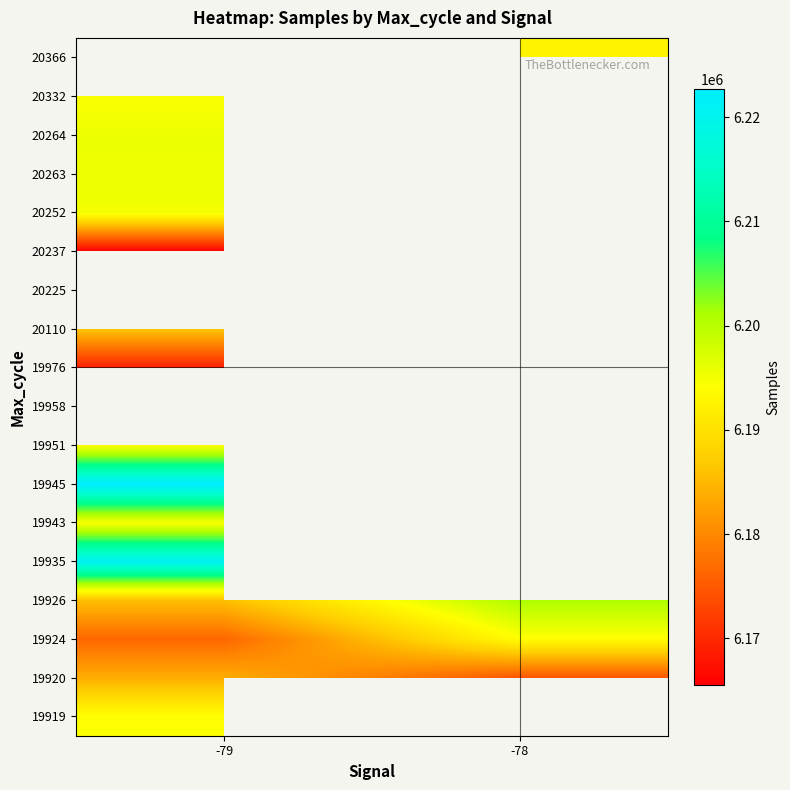

Which category has the highest value across all series?

-79